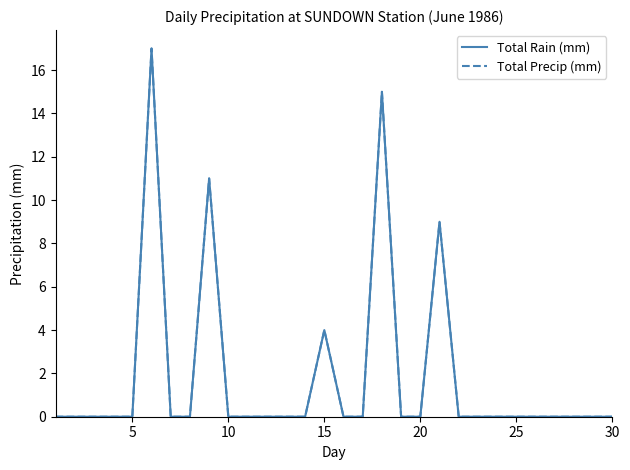

What is the difference between the maximum and minimum values in the Total Rain (mm) series?

17